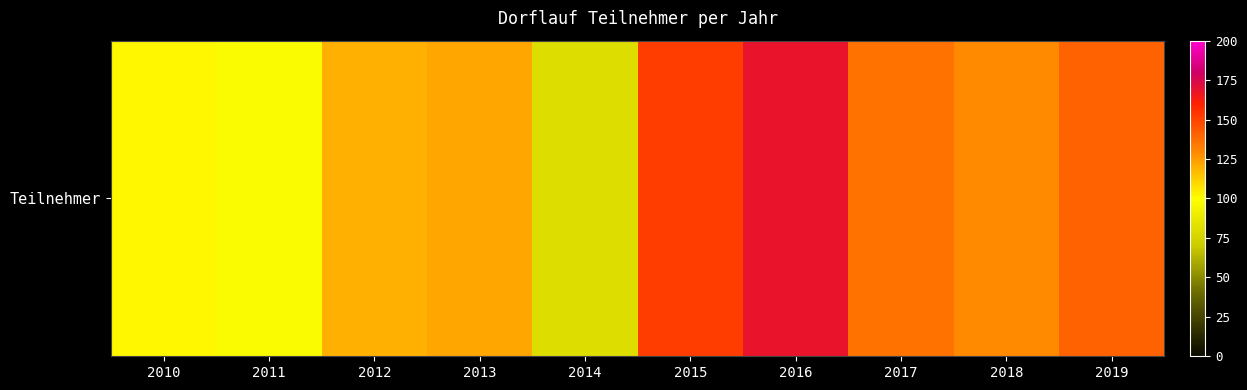

List the labels in order of value, smallest first.

2014, 2011, 2010, 2012, 2013, 2018, 2017, 2019, 2015, 2016